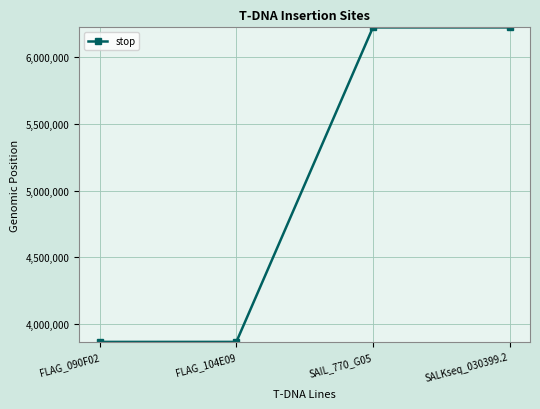

Does the chart display data point markers on the line(s)?

Yes